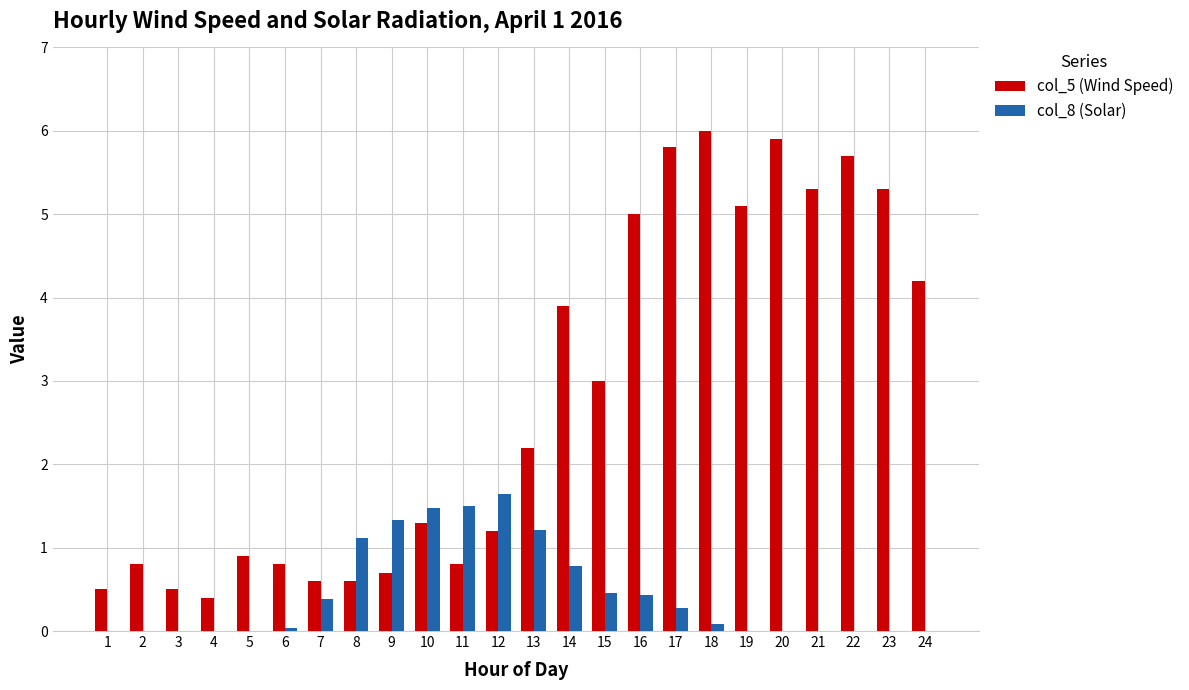

How many series are shown in this chart?

2